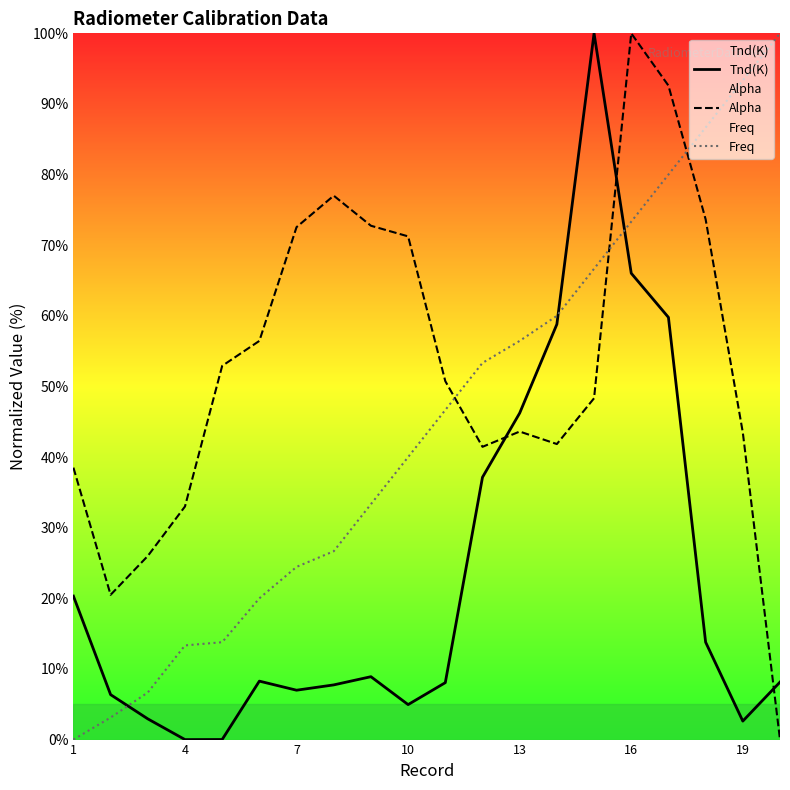

How many lines are shown in the chart?

3